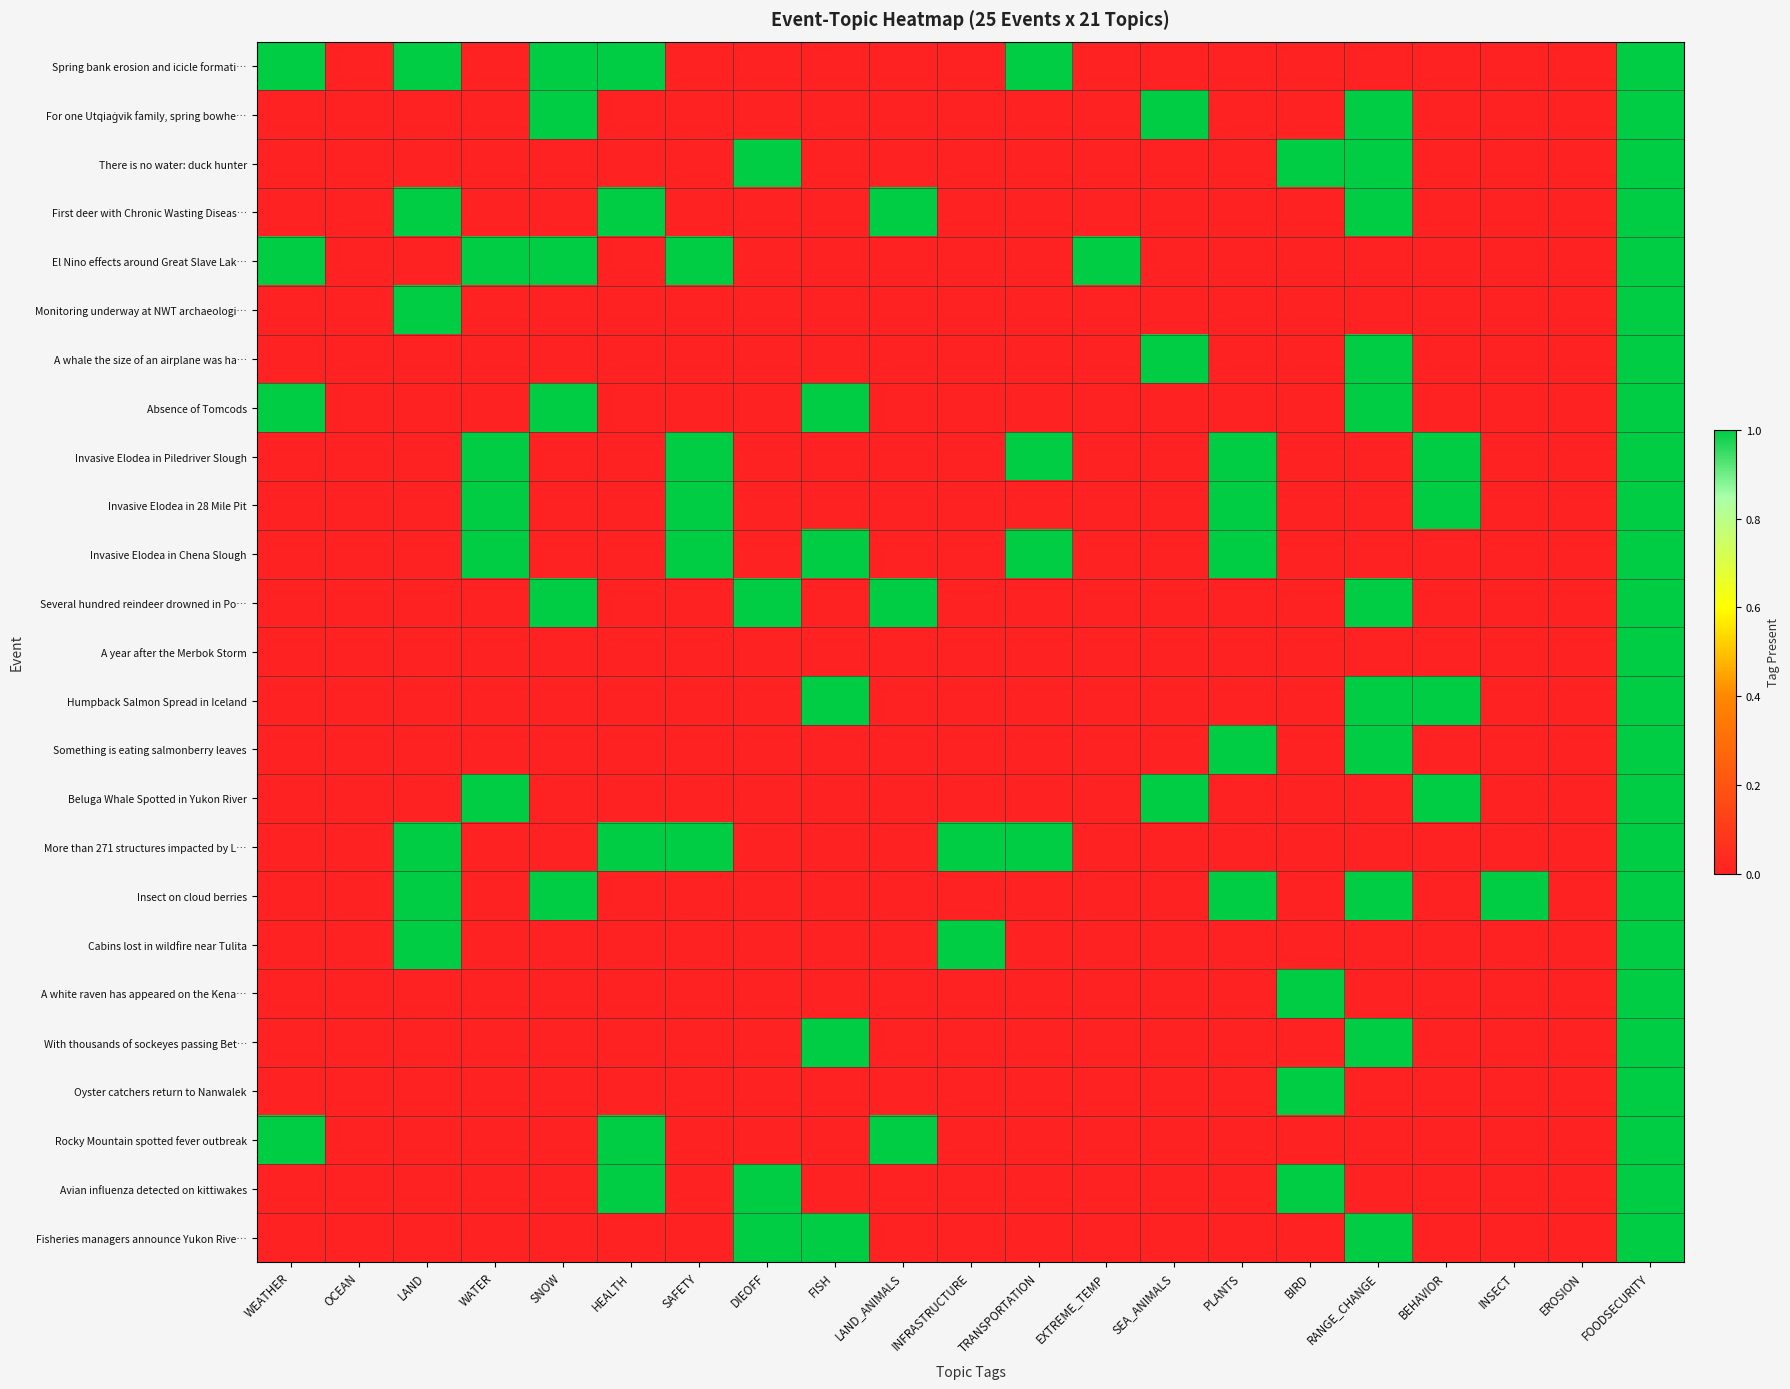

What is the difference between the highest and lowest values at INFRASTRUCTURE?

1